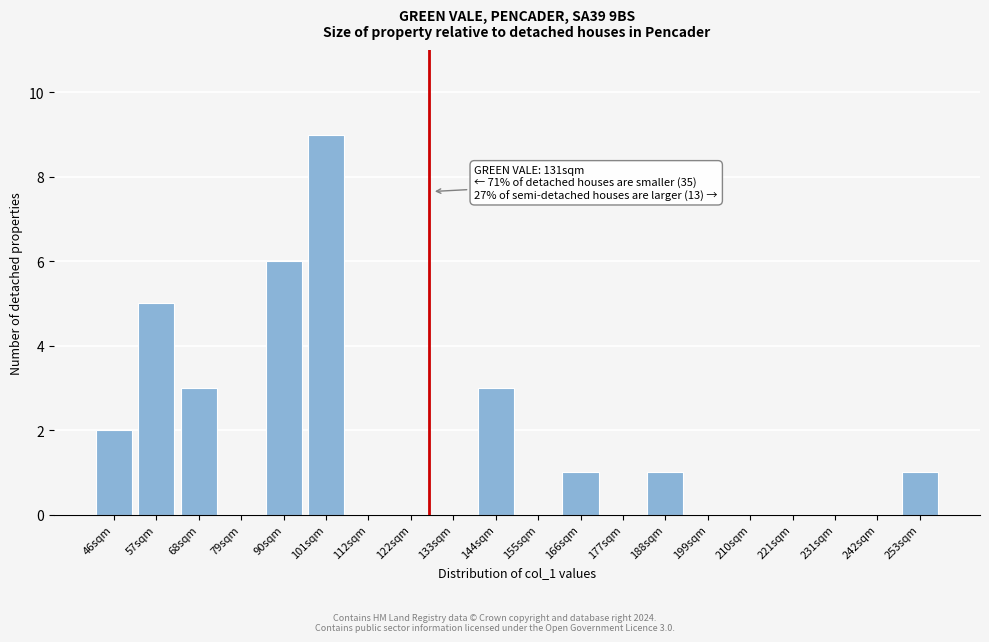

Reading left to right, extract all data points from this chart.

46sqm=2	57sqm=5	68sqm=3	79sqm=0	90sqm=6	101sqm=9	112sqm=0	122sqm=0	133sqm=0	144sqm=3	155sqm=0	166sqm=1	177sqm=0	188sqm=1	199sqm=0	210sqm=0	221sqm=0	231sqm=0	242sqm=0	253sqm=1